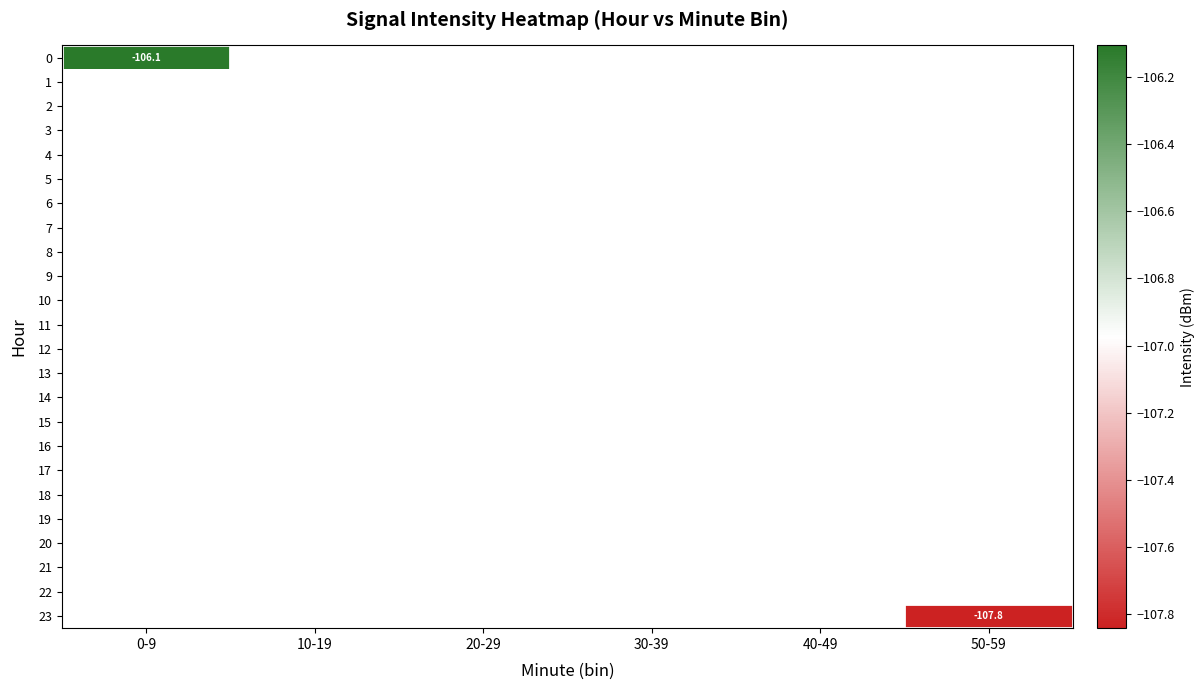

List the labels in order of 16 value, largest first.

0-9, 10-19, 20-29, 30-39, 40-49, 50-59